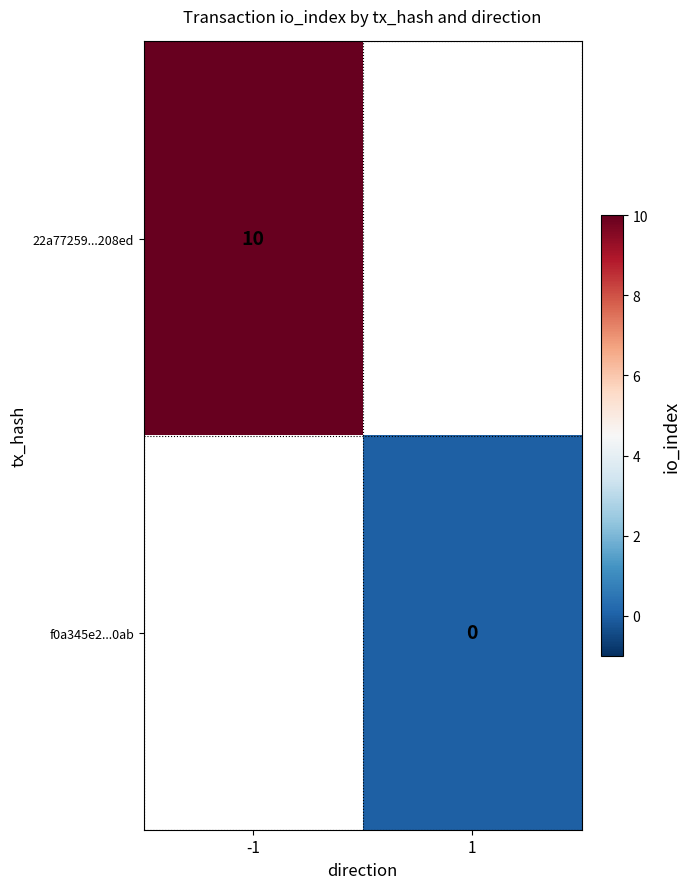

At which category does the chart reach its peak across all series?

-1